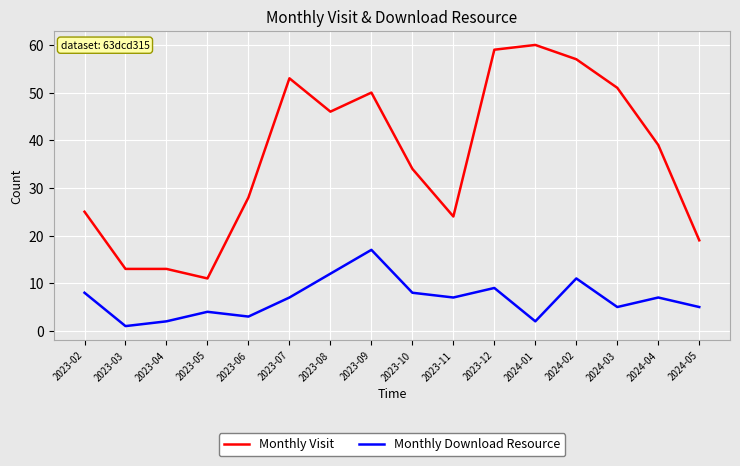

Which series has the largest range (max minus min)?

Monthly Visit